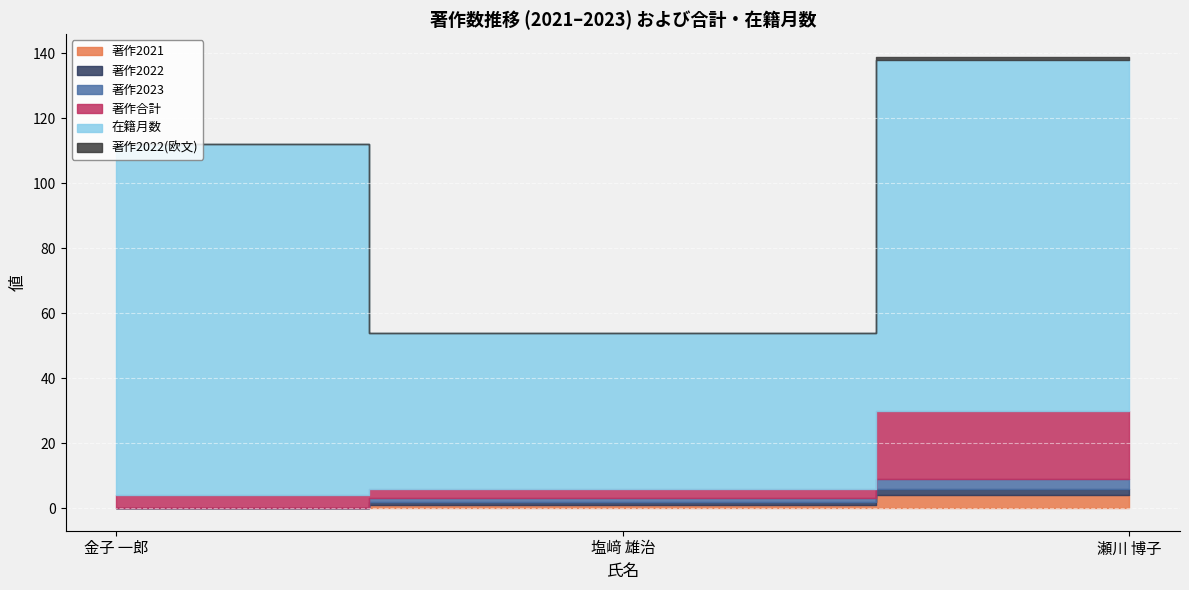

Reading right to left, what are all the values shown in this chart?

著作2021: 4	1	0
著作2022: 2	1	0
著作2023: 3	1	0
著作合計: 21	3	4
在籍月数: 108	48	108
著作2022(欧文): 1	0	0